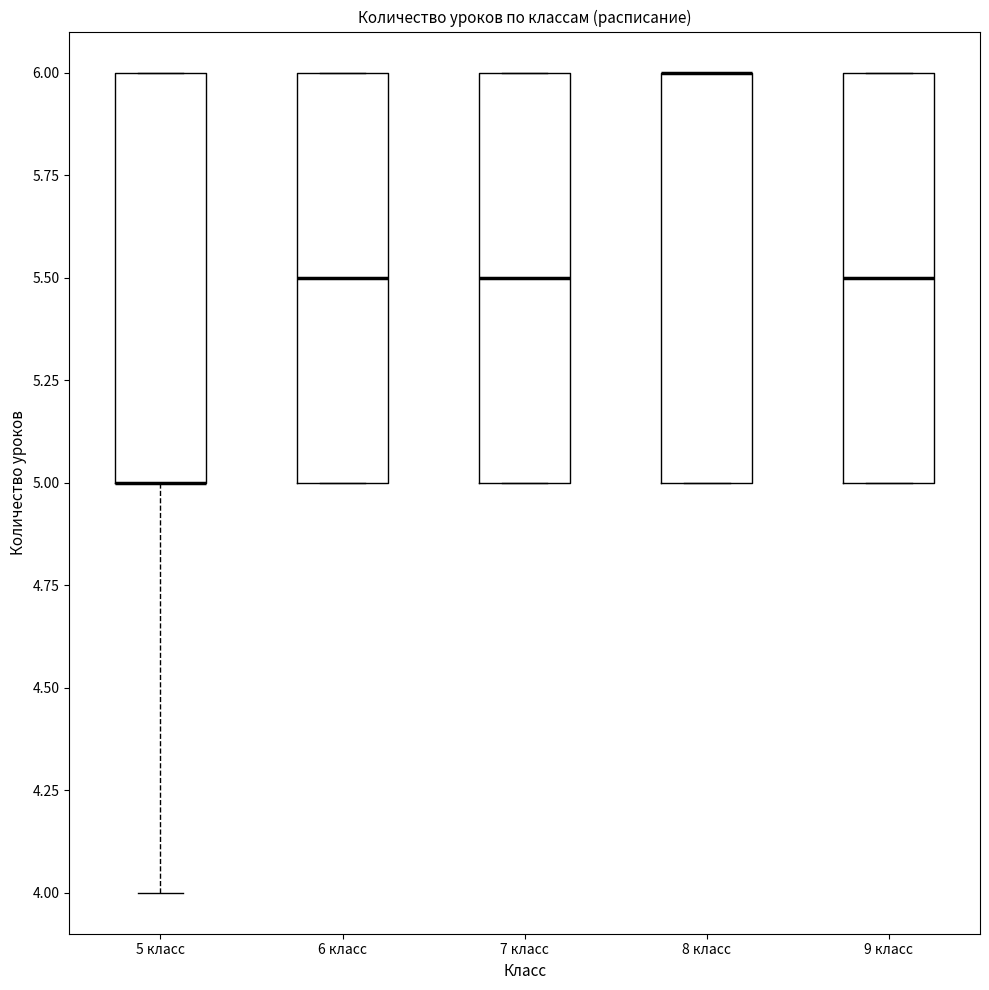

Reading left to right, read every box against the y-axis: the position of its median line, the range the box covers, and the ends of its whiskers. The values are not printed on the chart, so give them approximately, as read against the axis.

5 класс: median 5.0 (drawn on the box's lower edge), box 5.0 to 6.0, whiskers 4.0 to 6.0
6 класс: median 5.5, box 5.0 to 6.0, whiskers 5.0 to 6.0
7 класс: median 5.5, box 5.0 to 6.0, whiskers 5.0 to 6.0
8 класс: median 6.0 (drawn on the box's upper edge), box 5.0 to 6.0, whiskers 5.0 to 6.0
9 класс: median 5.5, box 5.0 to 6.0, whiskers 5.0 to 6.0